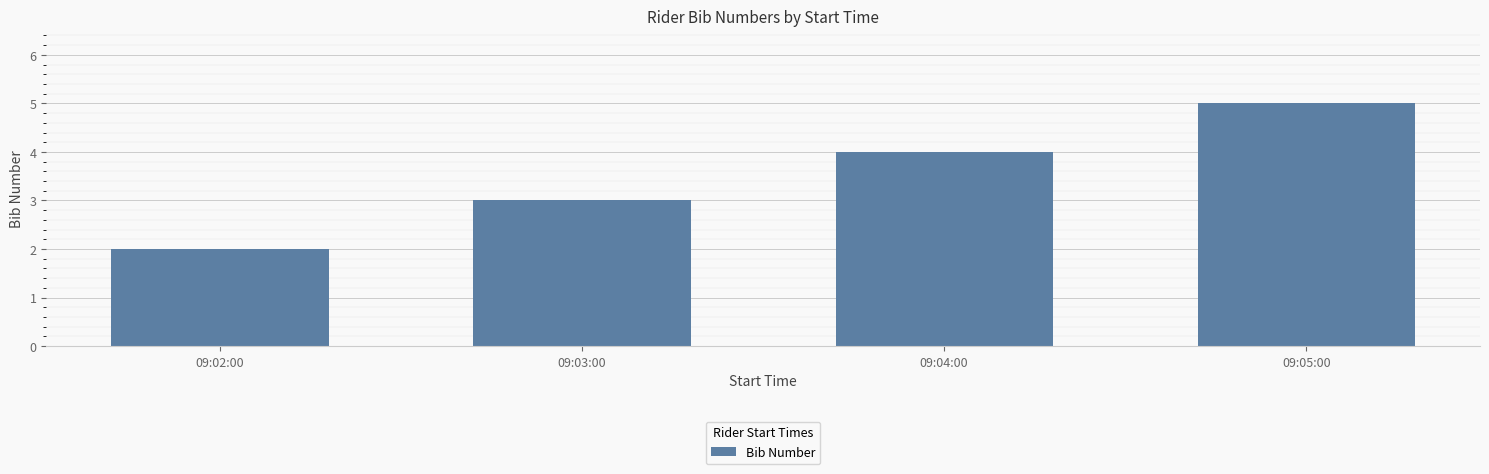

What is the label of the 4th bar from the left?

09:05:00